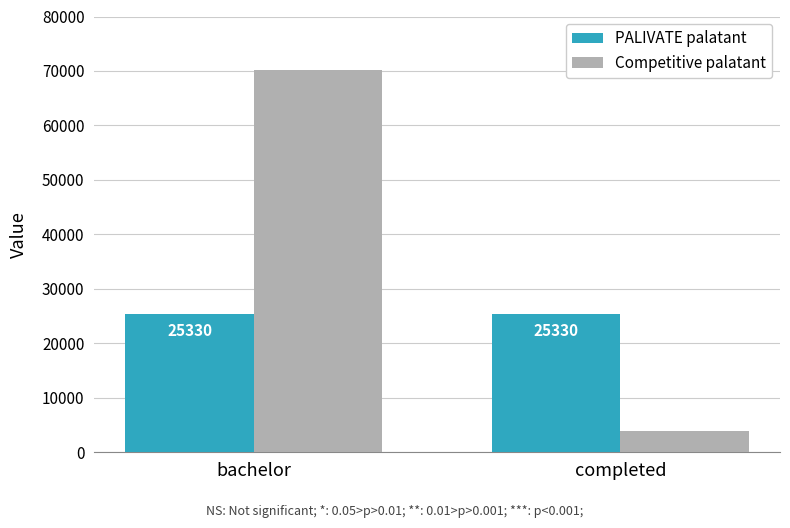

The value of PALIVATE palatant at completed is 11569. True or false?

False